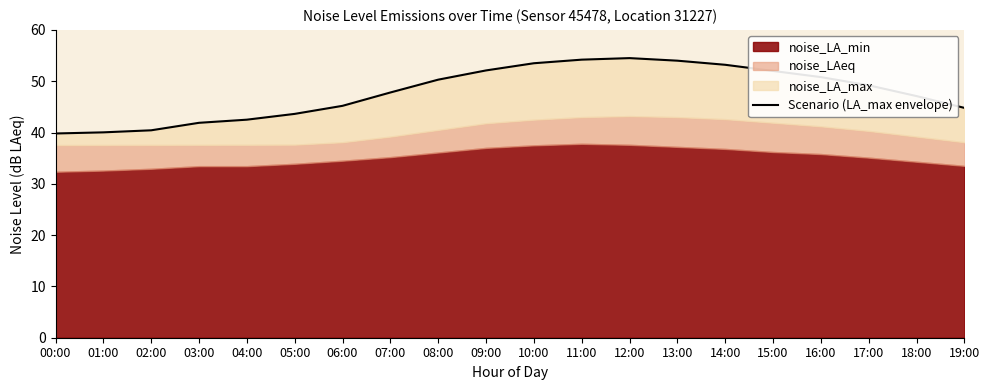

Between 17:00 and 11:00, which is larger?

11:00